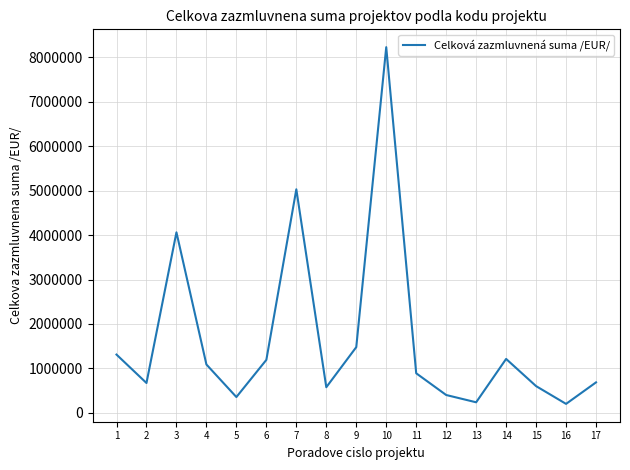

How many categories are shown in the chart?

17